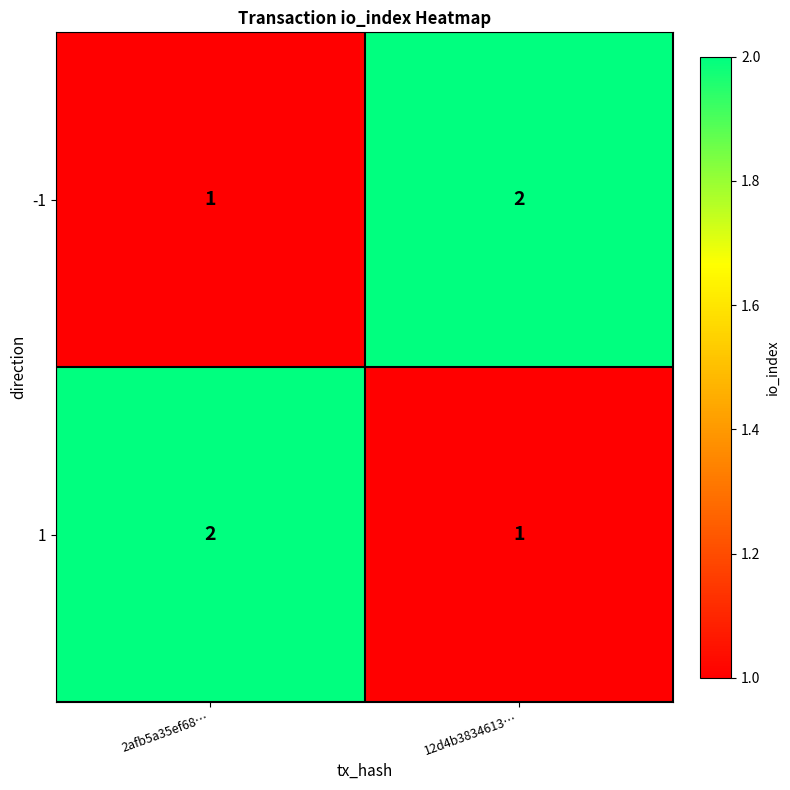

Rank the series at 2afb5a35ef68… from lowest to highest value.

-1, 1